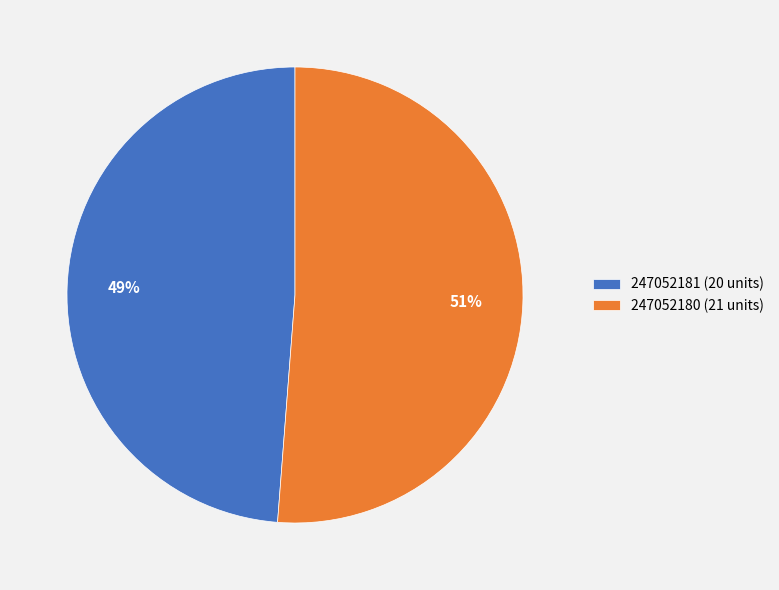

Is the sum of 247052181 and 247052180 greater than half?

Yes